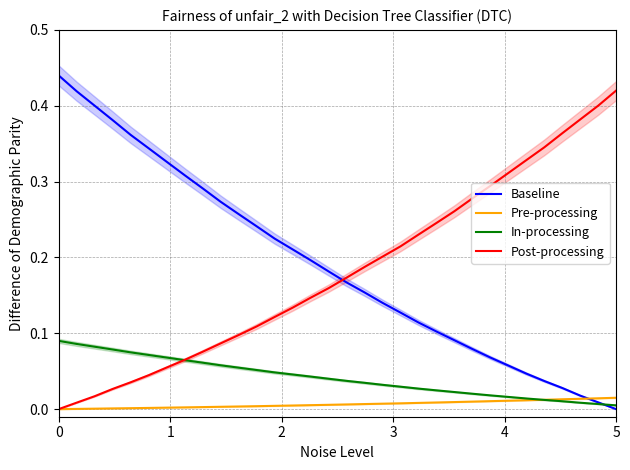

How many intersections are there between Post-processing and Baseline?

1